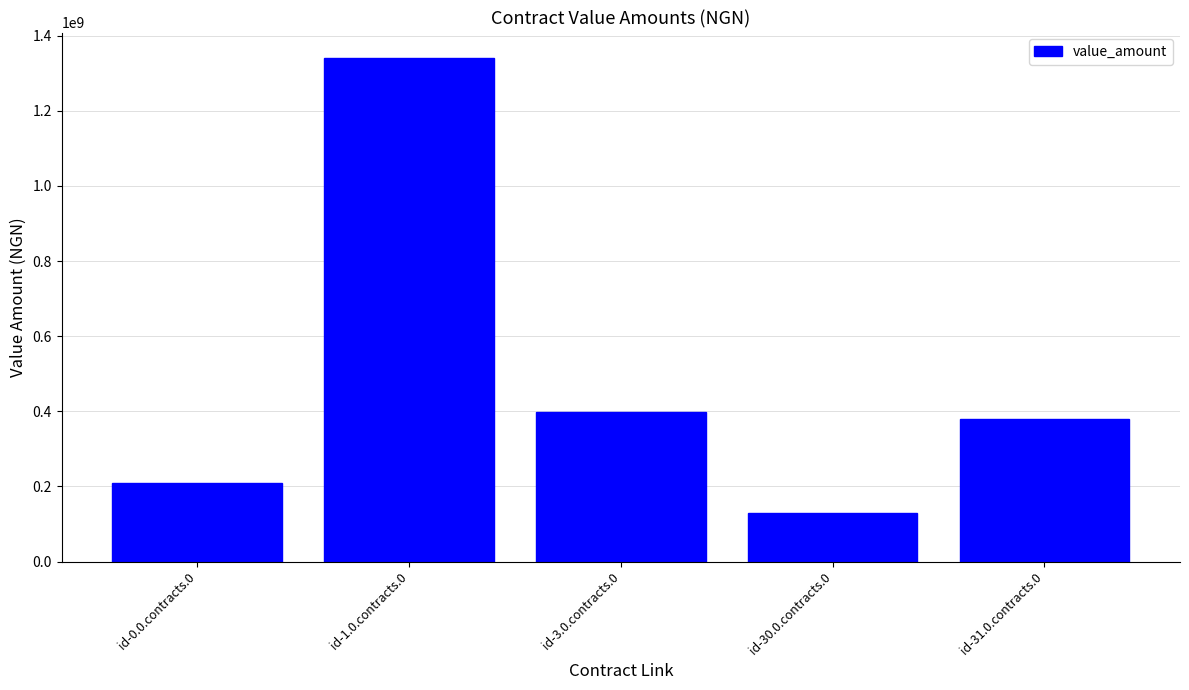

The chart shows a value of 399203937.6 at id-3.0.contracts.0. True or false?

True